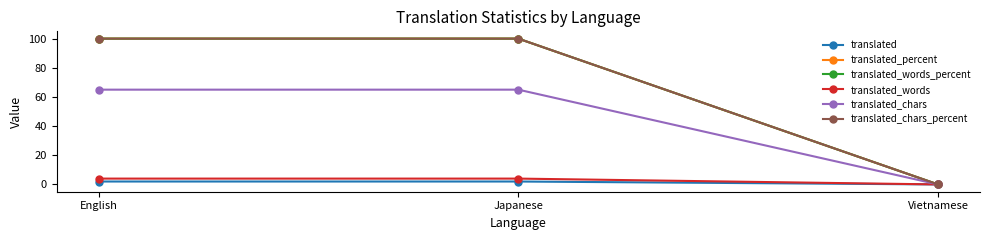

Reading left to right, extract all data points from this chart.

translated: English=2	Japanese=2	Vietnamese=0
translated_percent: English=100	Japanese=100	Vietnamese=0
translated_words_percent: English=100	Japanese=100	Vietnamese=0
translated_words: English=4	Japanese=4	Vietnamese=0
translated_chars: English=65	Japanese=65	Vietnamese=0
translated_chars_percent: English=100	Japanese=100	Vietnamese=0